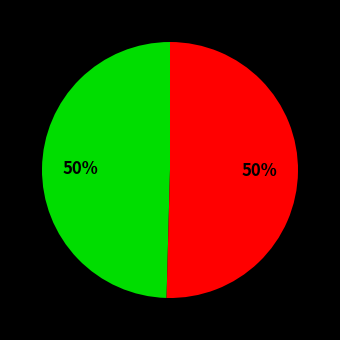

Count the number of slices in the pie.

2